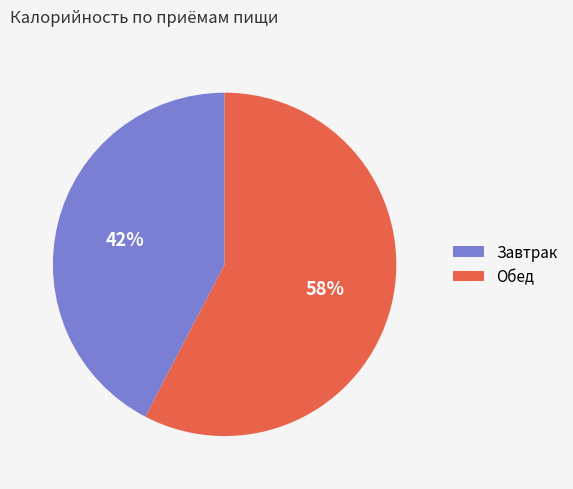

To the nearest percent, what is the combined percentage of Обед and Завтрак?

100%